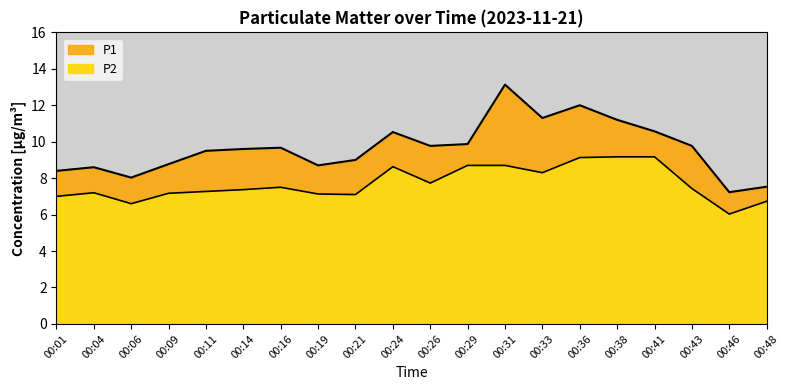

Which series has the widest spread of values?

P1